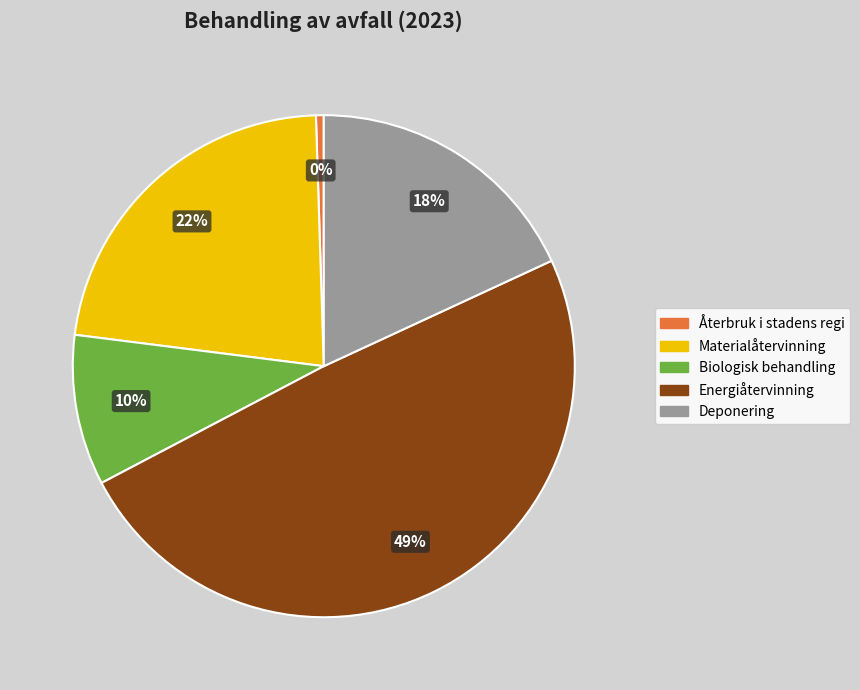

What is the change in value from Materialåtervinning to Deponering?

-4.4